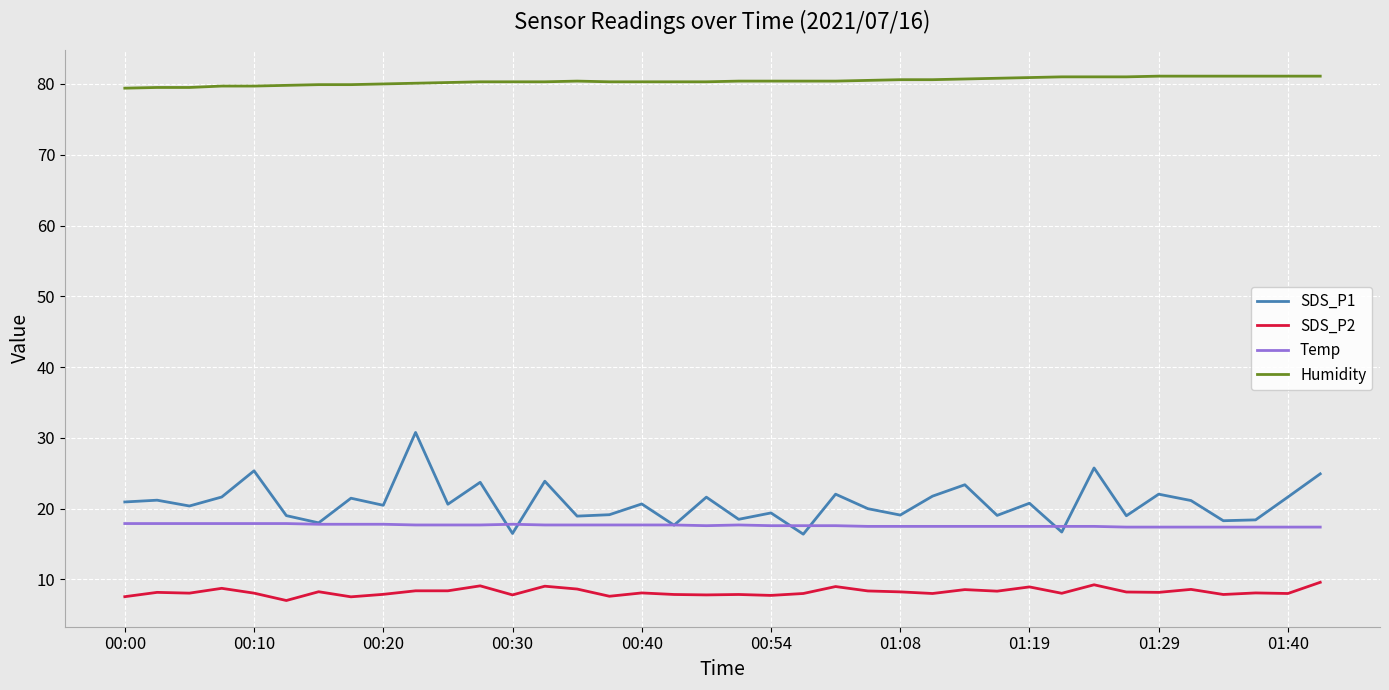

What is the maximum value shown in the chart?

81.1